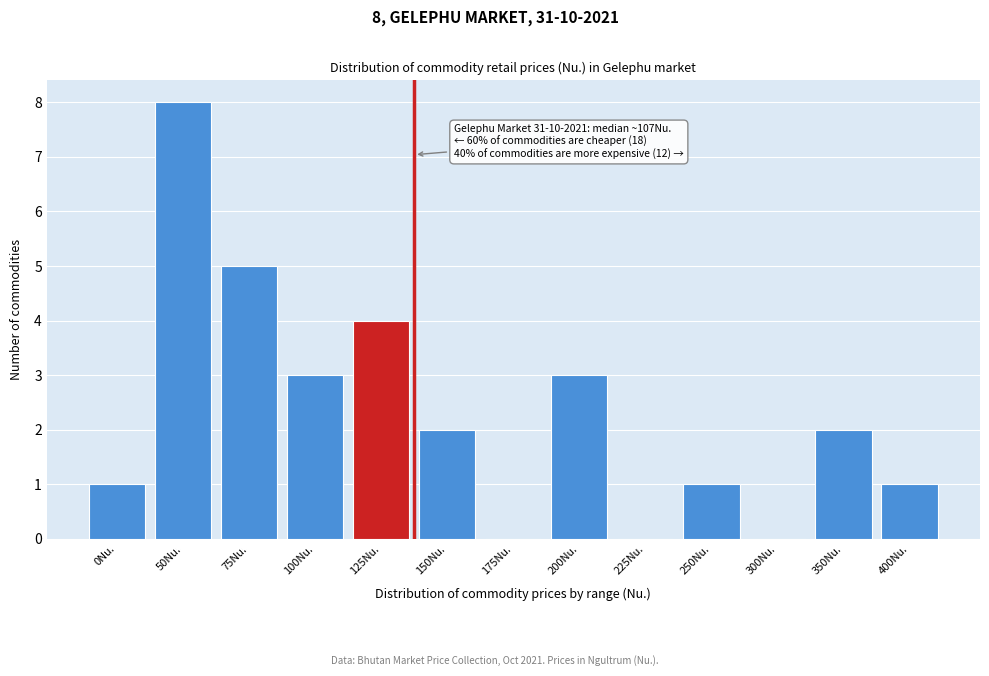

Reading left to right, transcribe all the data shown in this chart.

0Nu.=1	50Nu.=8	75Nu.=5	100Nu.=3	125Nu.=4	150Nu.=2	175Nu.=0	200Nu.=3	225Nu.=0	250Nu.=1	300Nu.=0	350Nu.=2	400Nu.=1